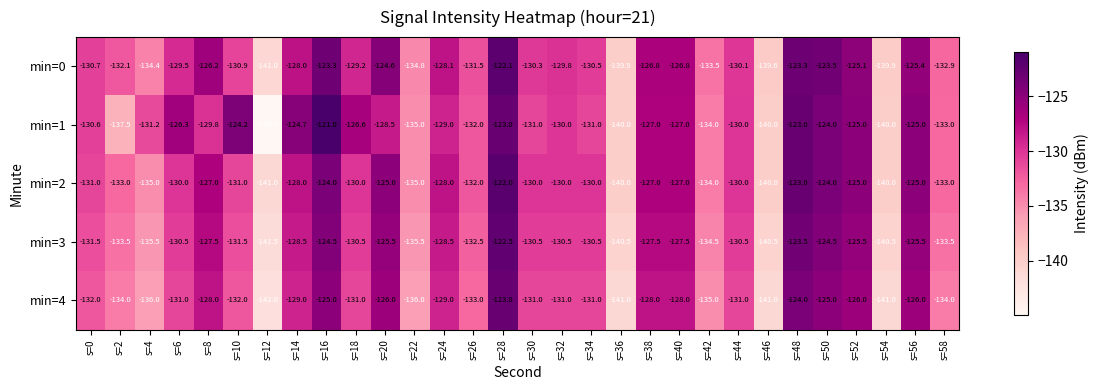

What is the difference between the maximum and minimum values in the min=0 series?

18.9